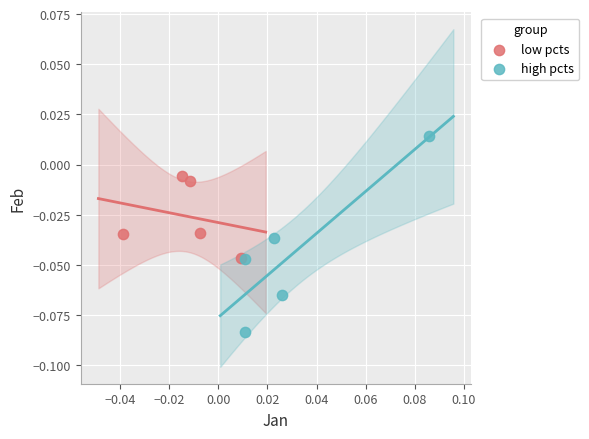

Which series contains the lowest Y value?

high pcts